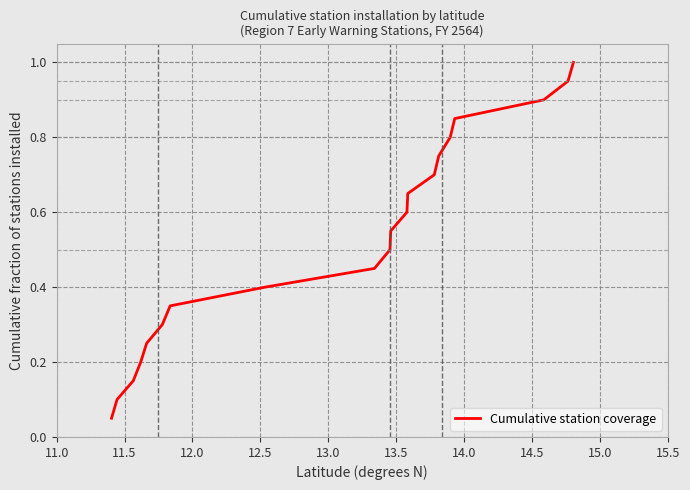

What is the maximum value shown in the chart?

1.0